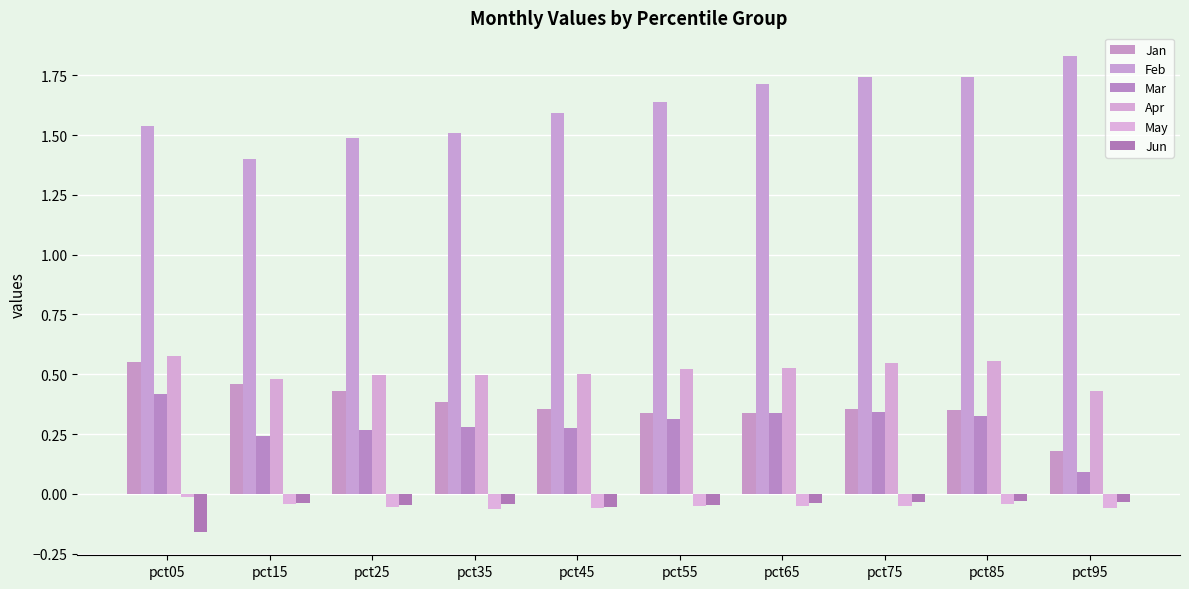

How many bars are there in total?

60